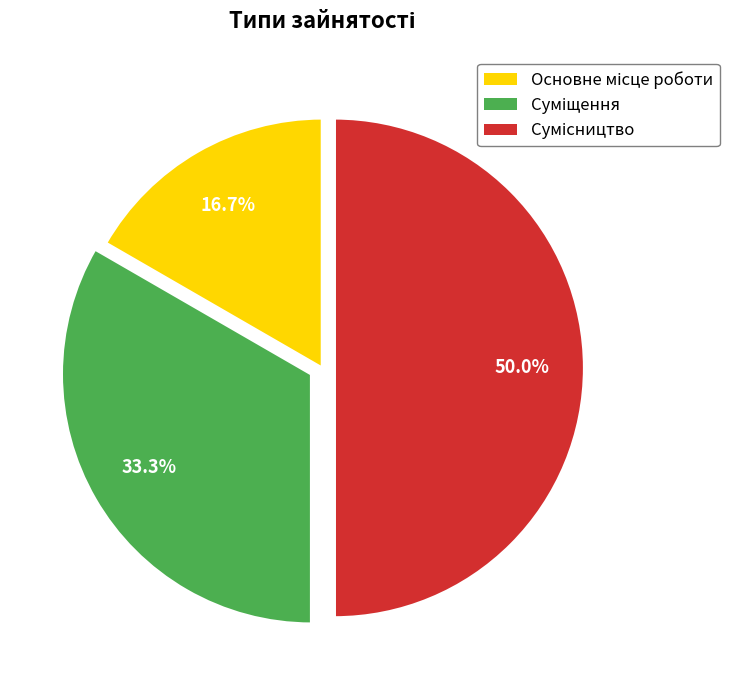

True or false: Сумісництво accounts for 50% of the total.

True